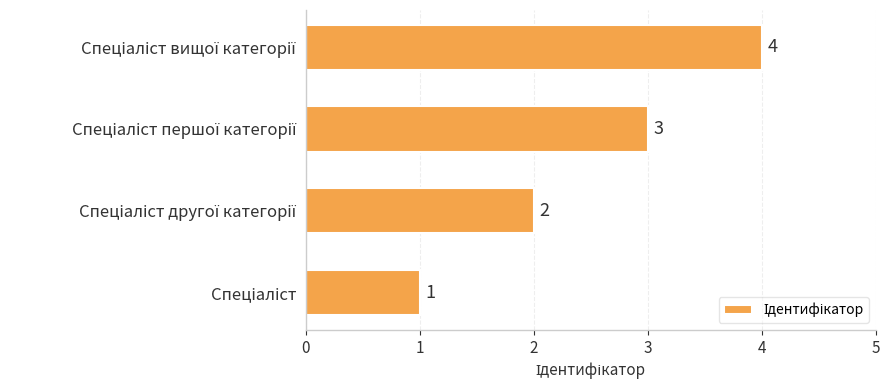

What is the greatest value displayed?

4